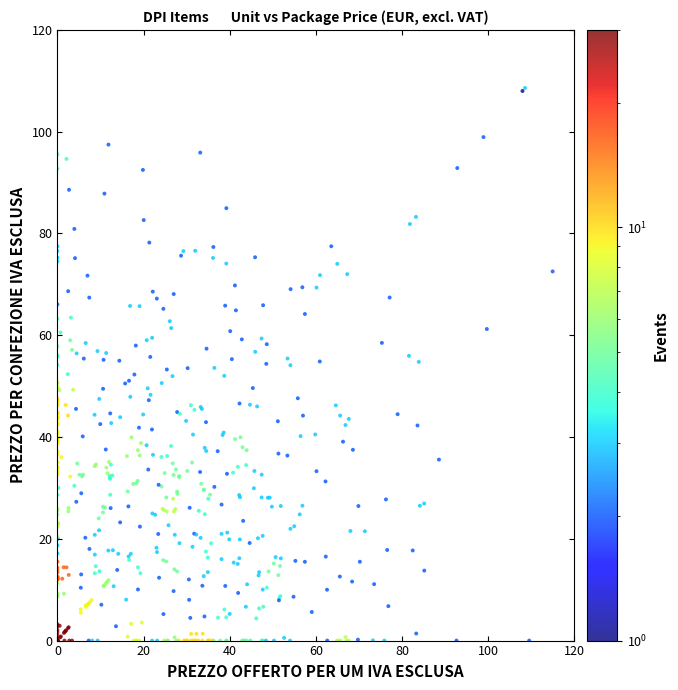

What is the range of Y values (max minus min)?

108.6